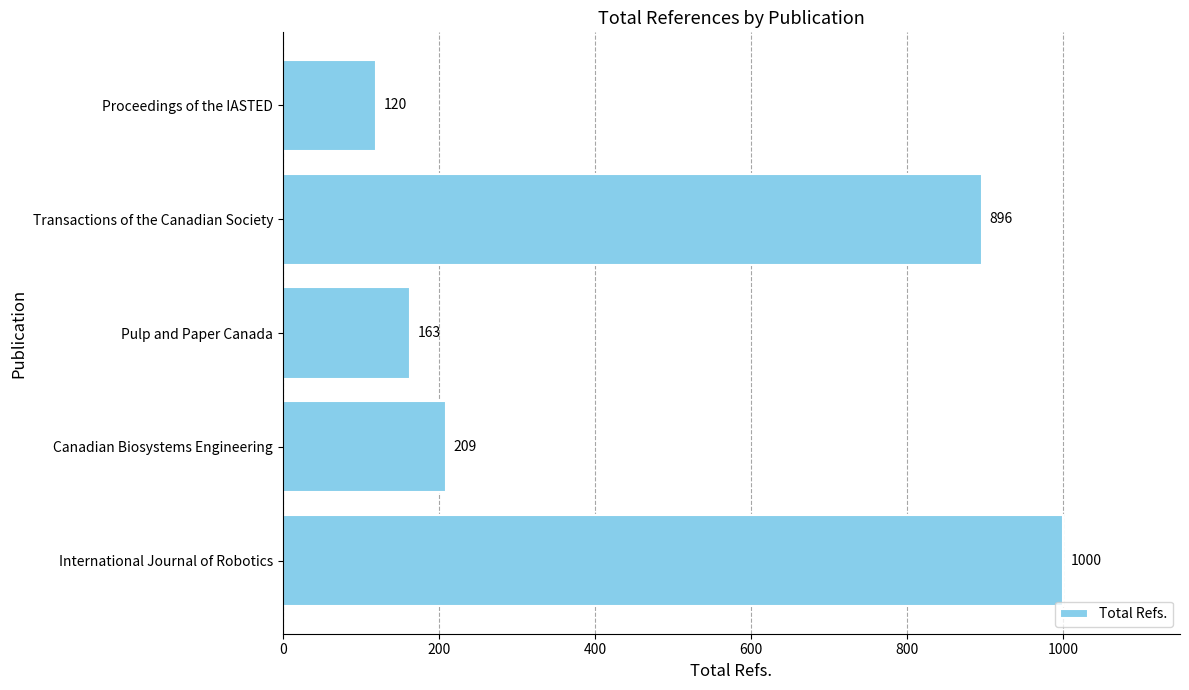

The value at Transactions of the Canadian Society is 1390. True or false?

False